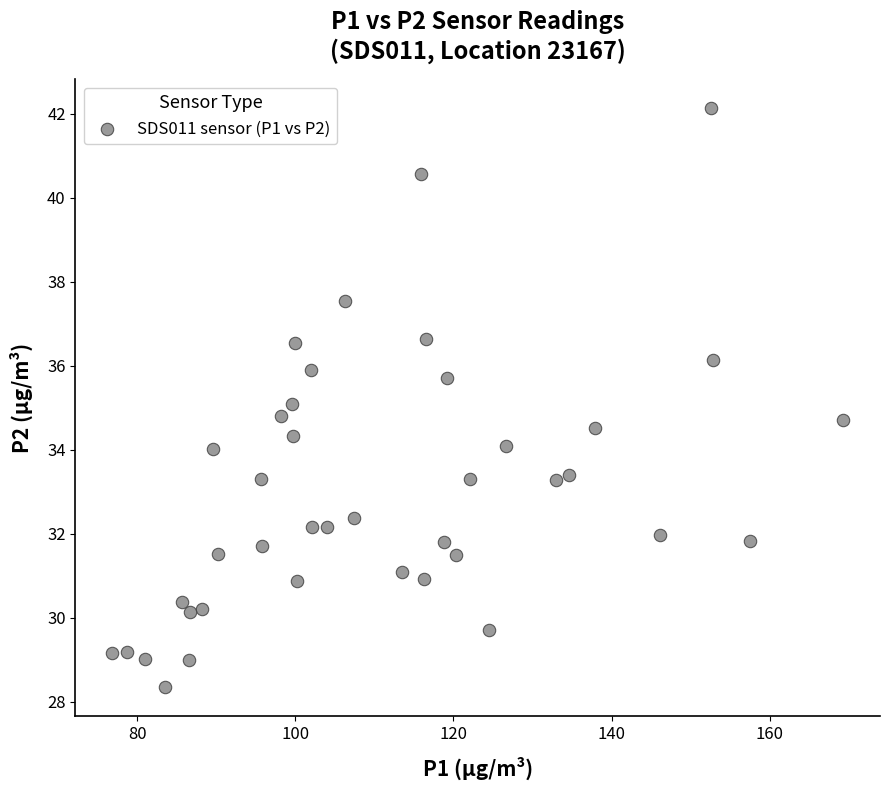

What is the range of X values (max minus min)?

92.5